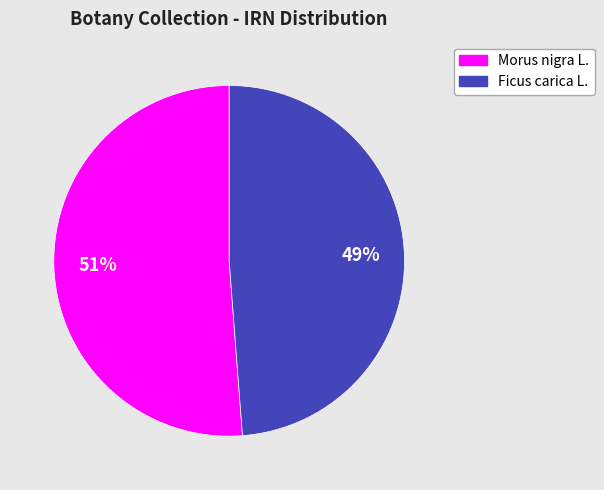

What is the ratio of the value at Morus nigra L. to the value at Ficus carica L.?

1.0